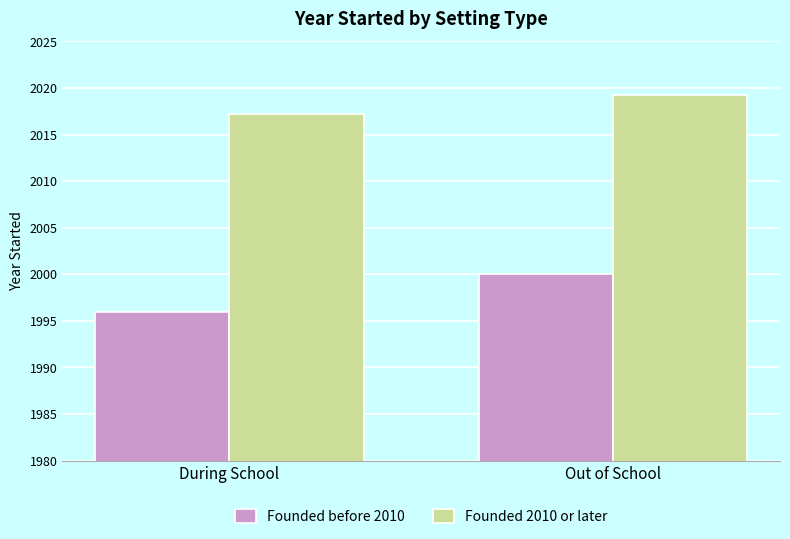

List the series in order of their overall mean, lowest first.

Founded before 2010, Founded 2010 or later